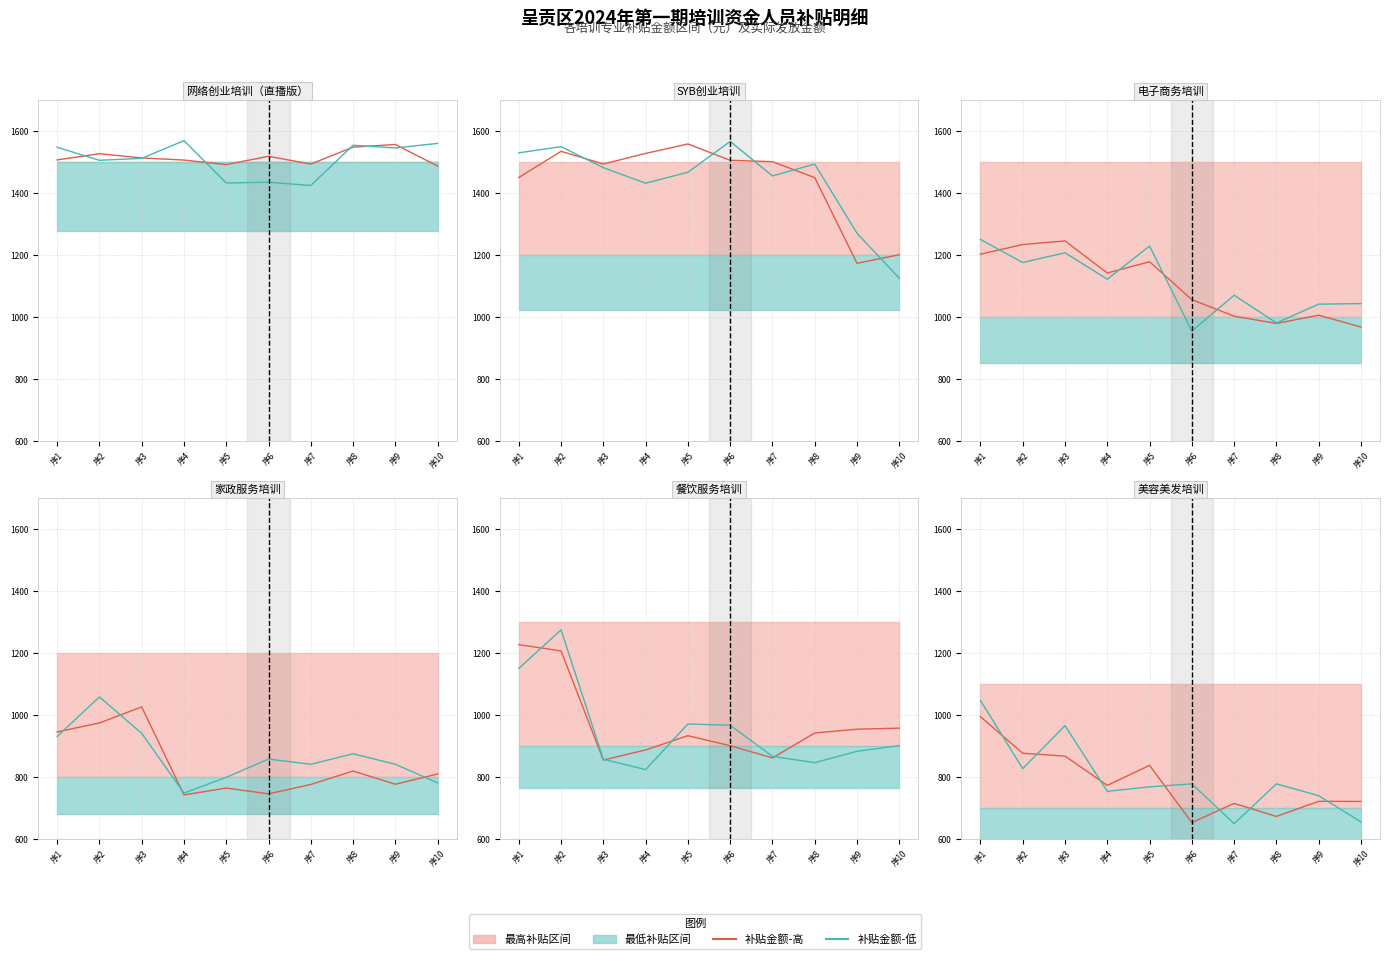

How many values in the 培训补贴金额（元）-高 series are below 773?

5